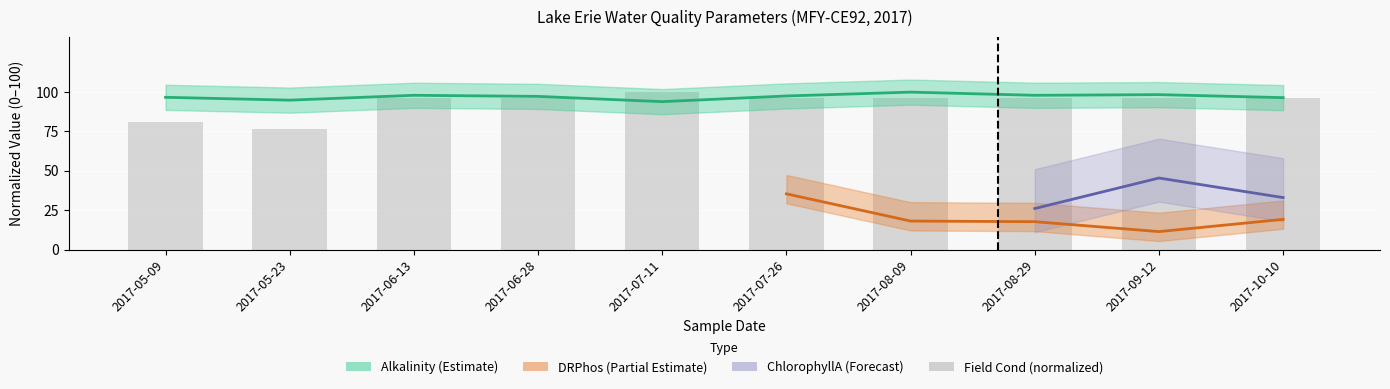

Approximately how many times larger is the value at 2017-06-13 compared to 2017-08-09?

1.0